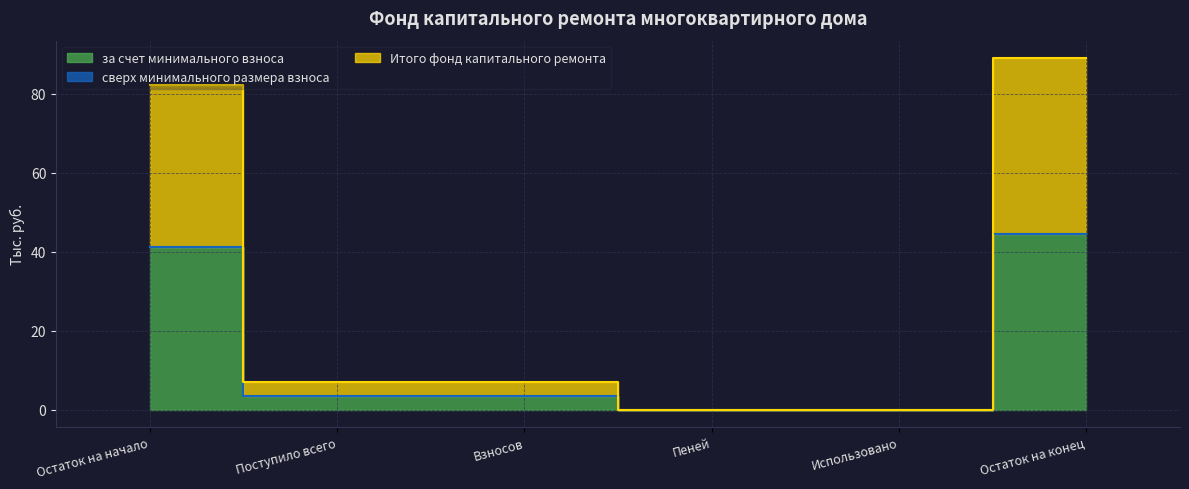

What position from the left is Взносов?

3